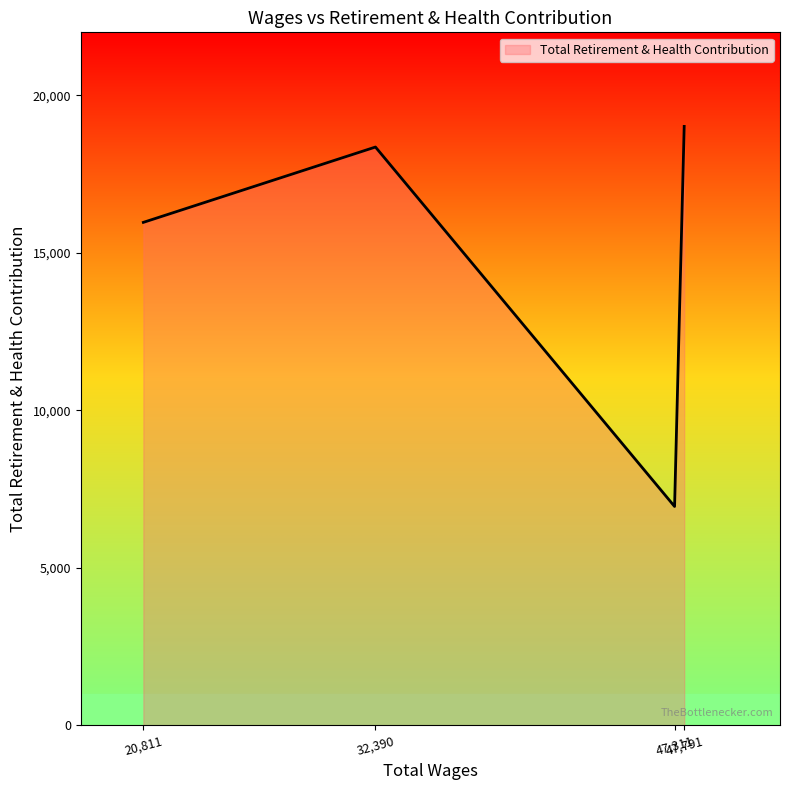

What is the minimum value shown in the chart?

6945